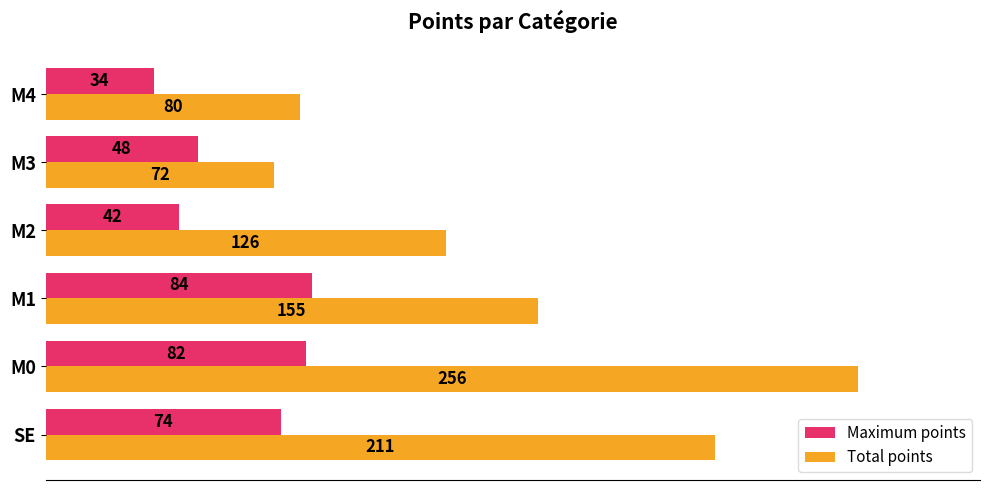

Rank the series at M4 from highest to lowest value.

Total points, Maximum points